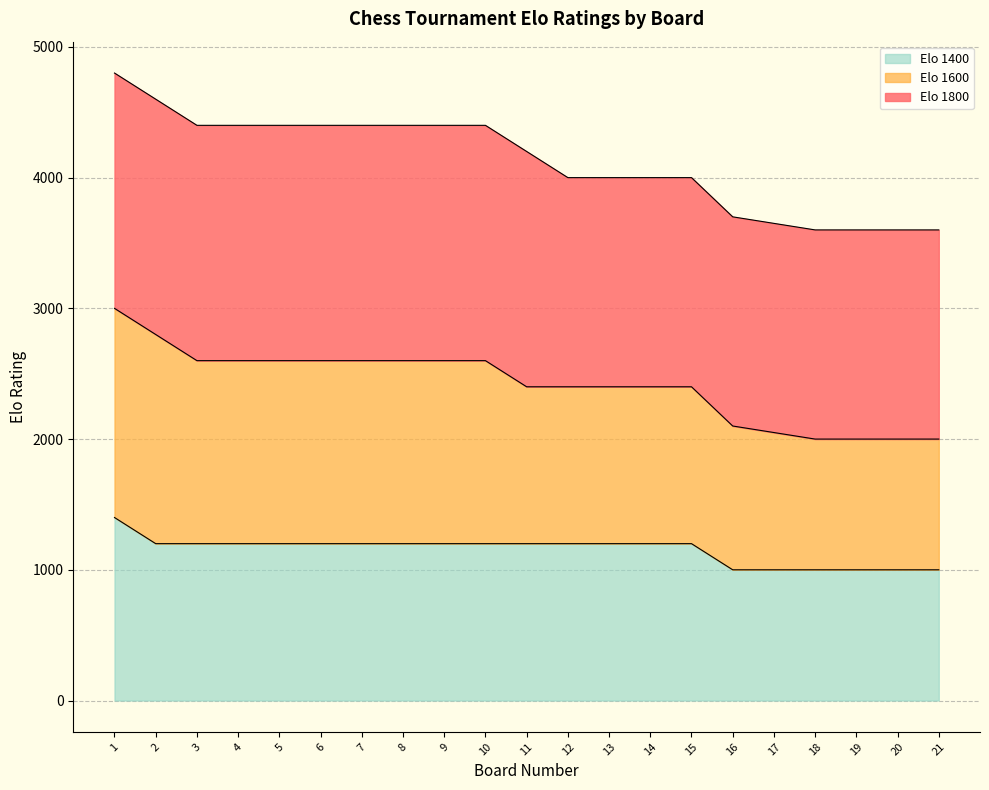

Between 1 and 4, which is larger?

1